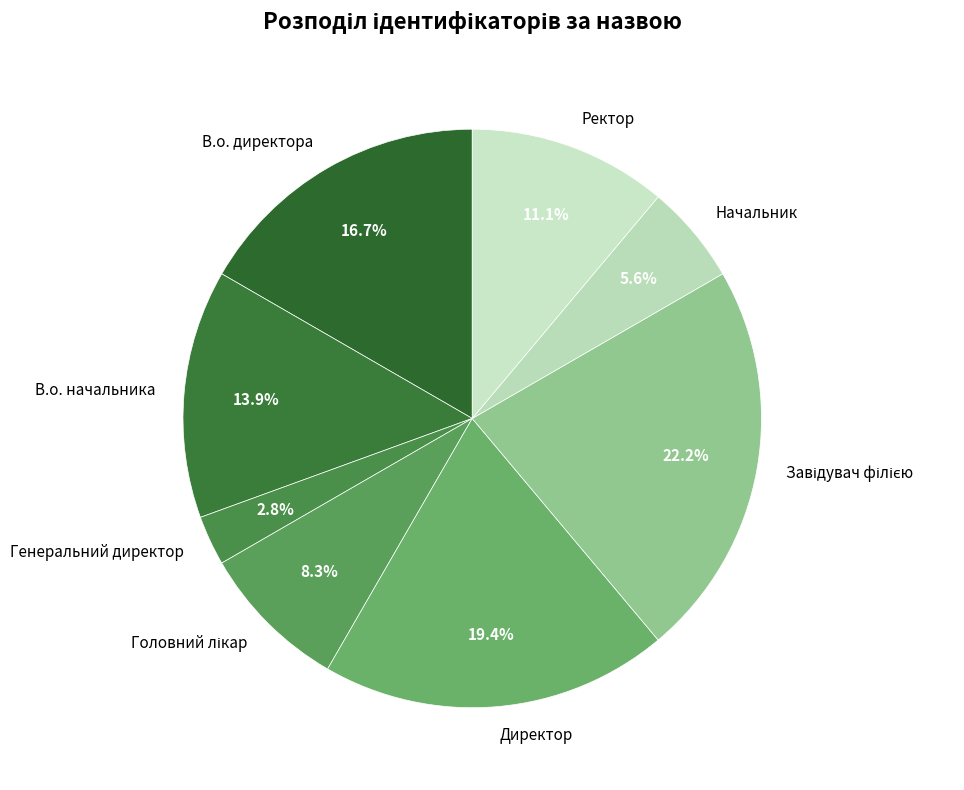

True or false: В.о. директора accounts for 25% of the total.

False